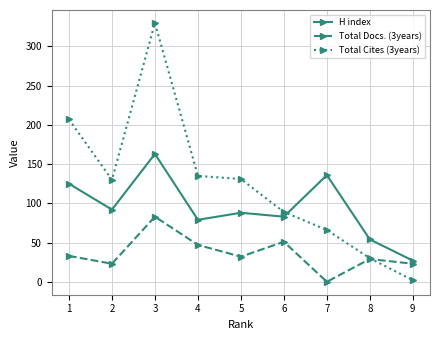

Count the number of data series in this chart.

3